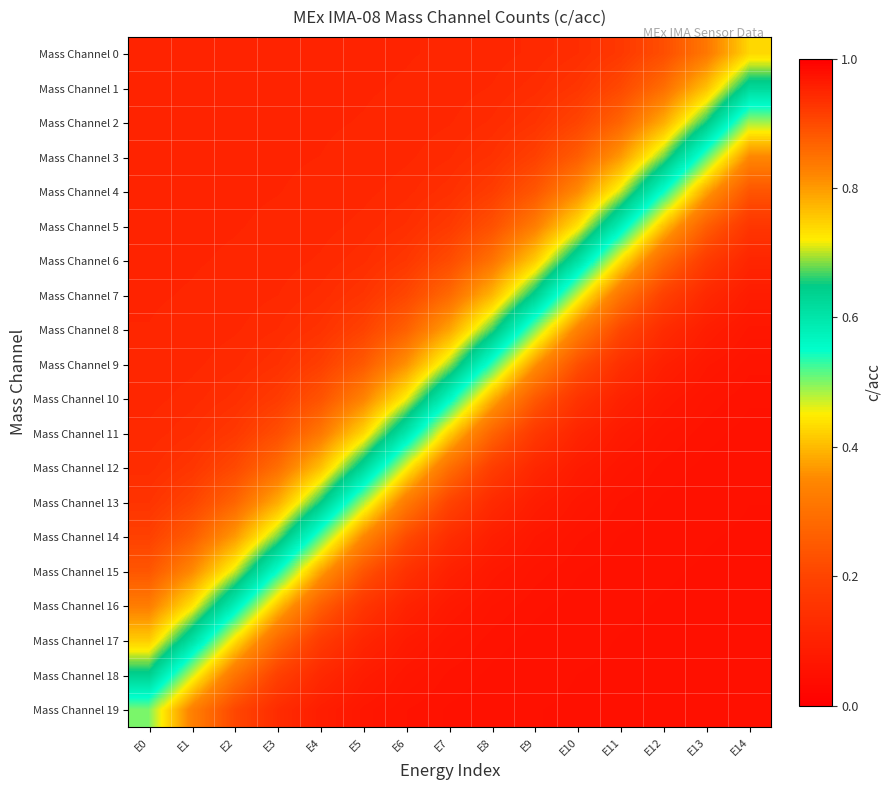

What is the greatest value displayed?

0.9